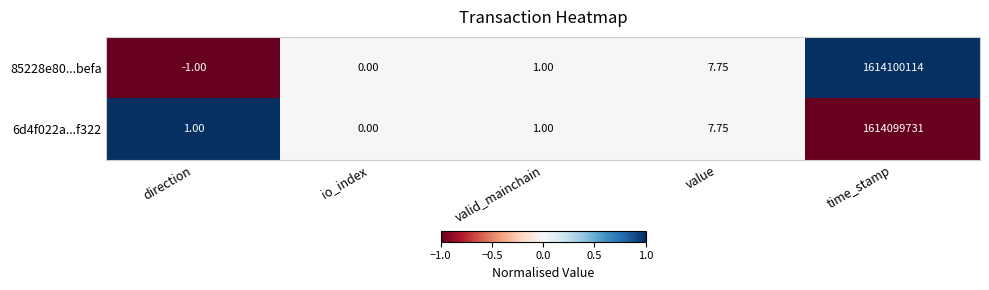

Which label corresponds to the largest value in the chart?

time_stamp